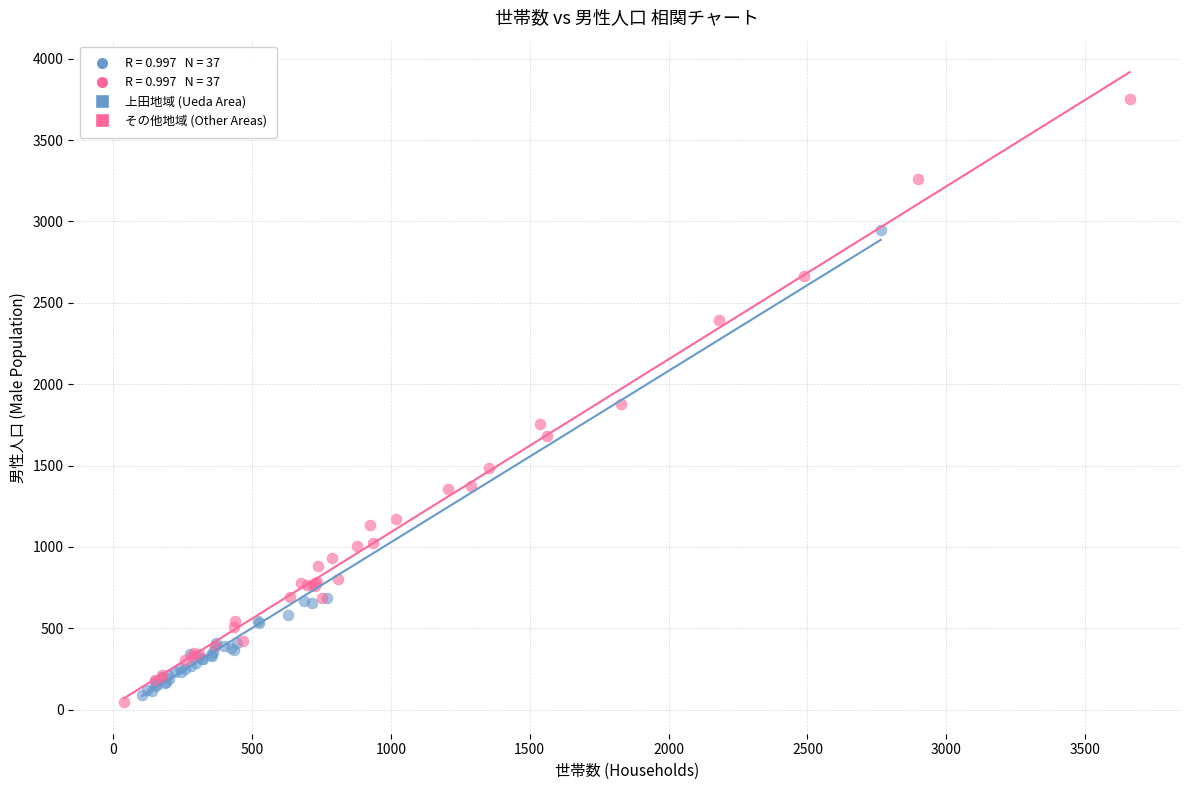

Which series has the largest Y range (max minus min)?

その他地域 (Other Areas)